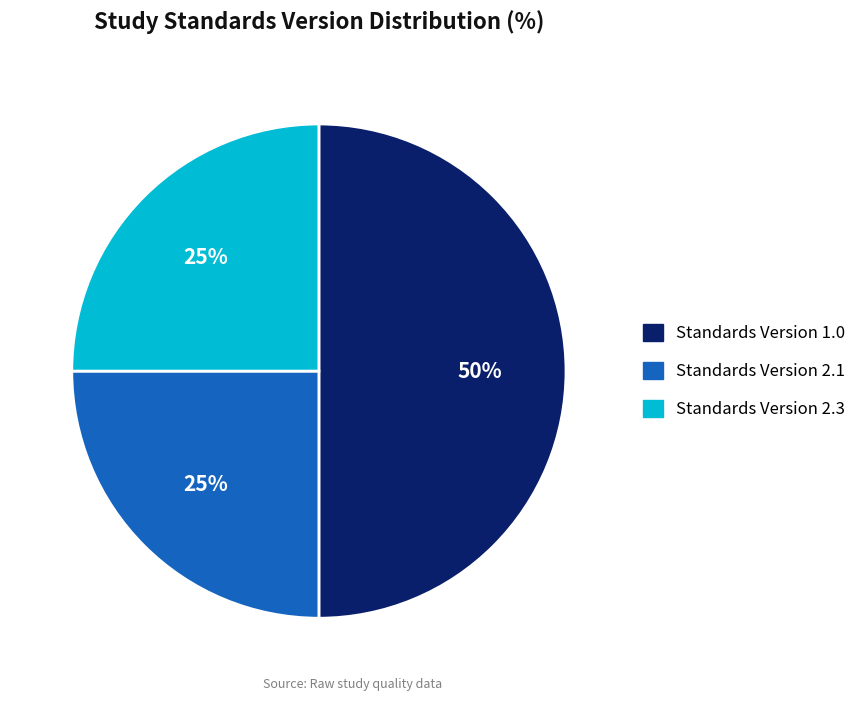

Approximately how many times larger is the value at Standards Version 1.0 compared to Standards Version 2.1?

2.0